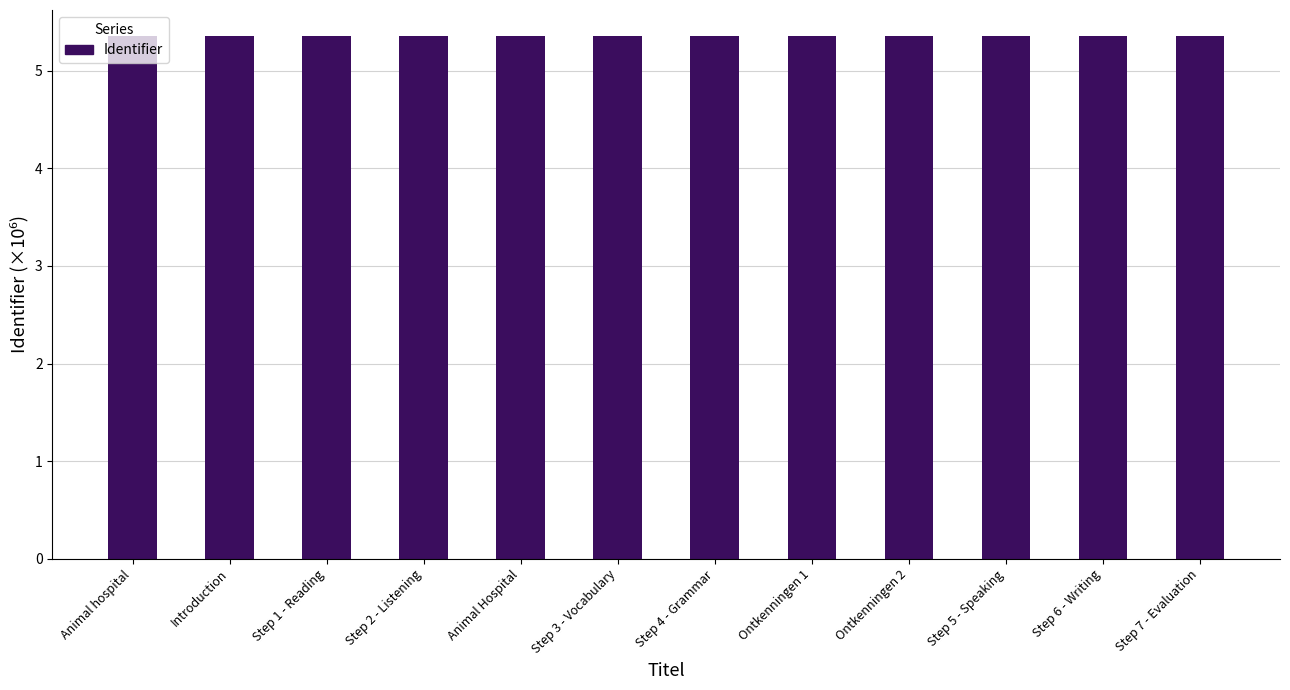

How many values are between 5 and 6?

12